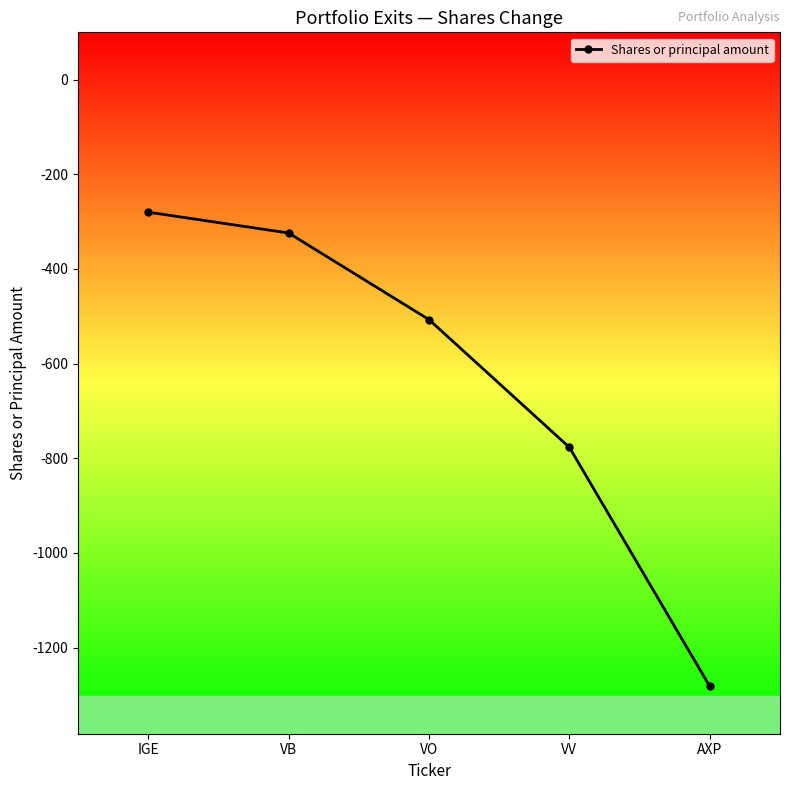

Between IGE and VO, which is larger?

IGE